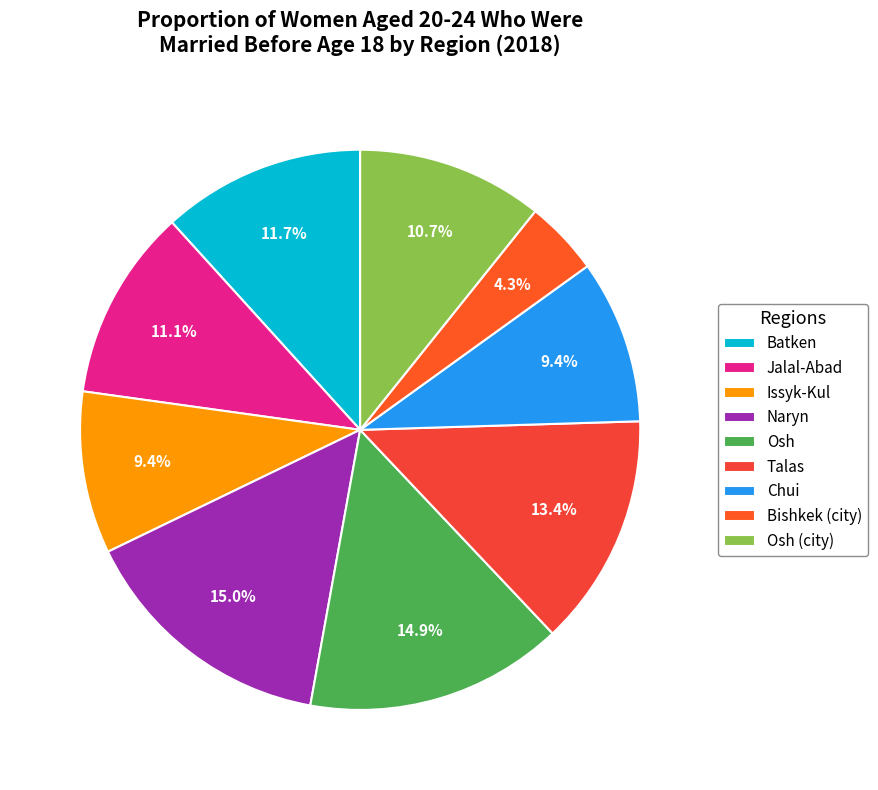

Does Bishkek (city) account for over 50% of the chart?

No